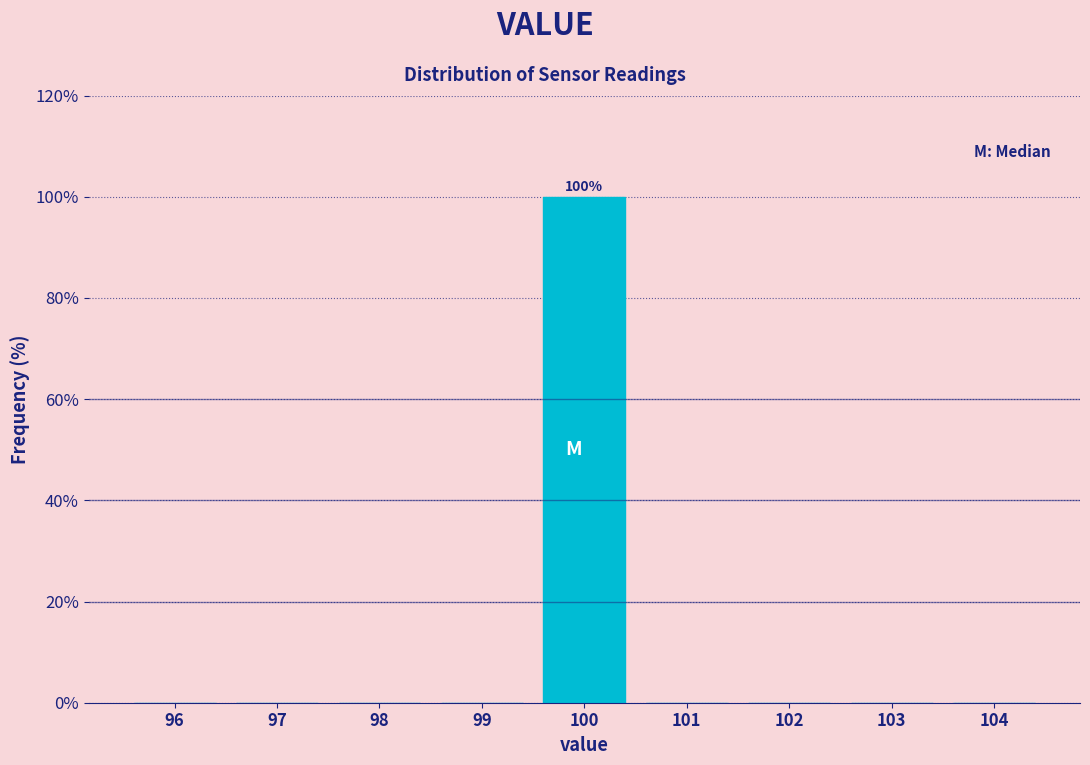

Over which range of the x-axis is the bar tallest?

99.5 to 100.5